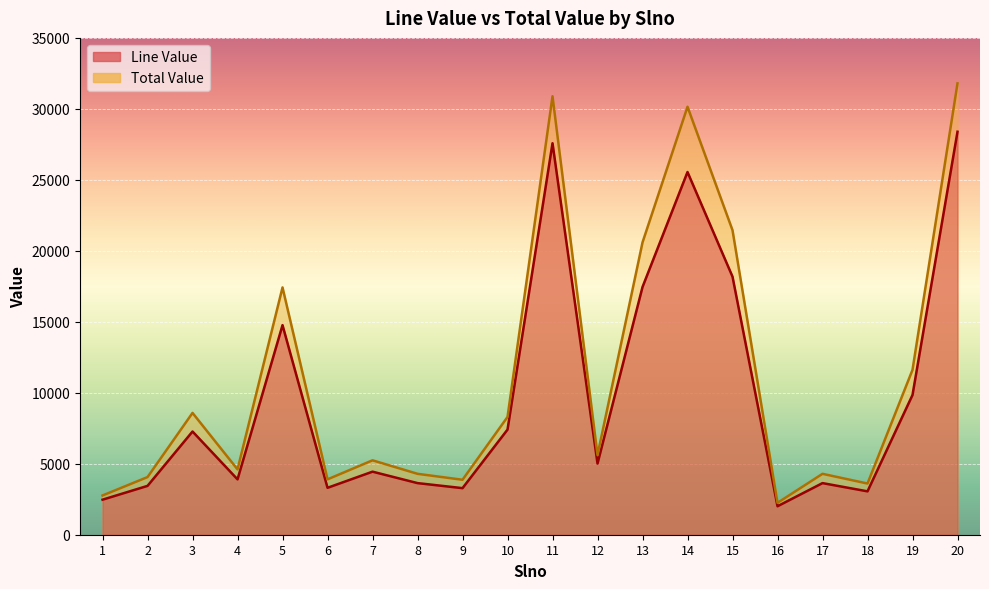

At which category does Line Value reach its first local valley?

4